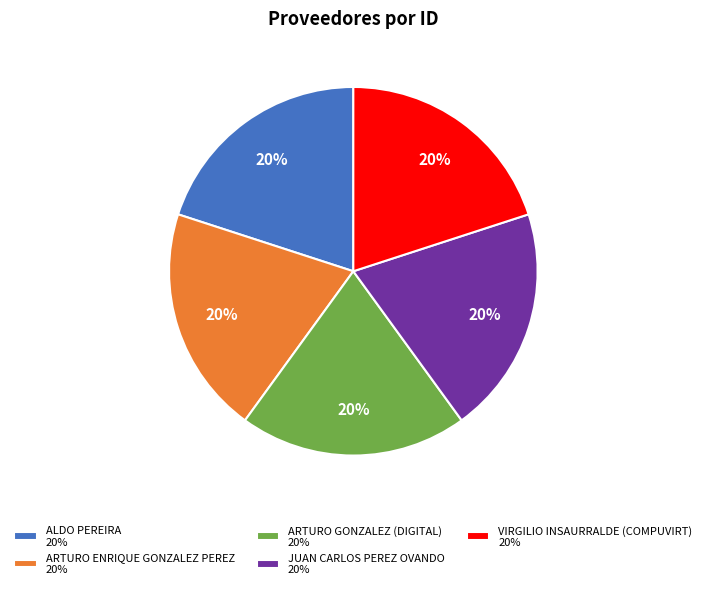

To the nearest percent, what is the average slice percentage?

20%